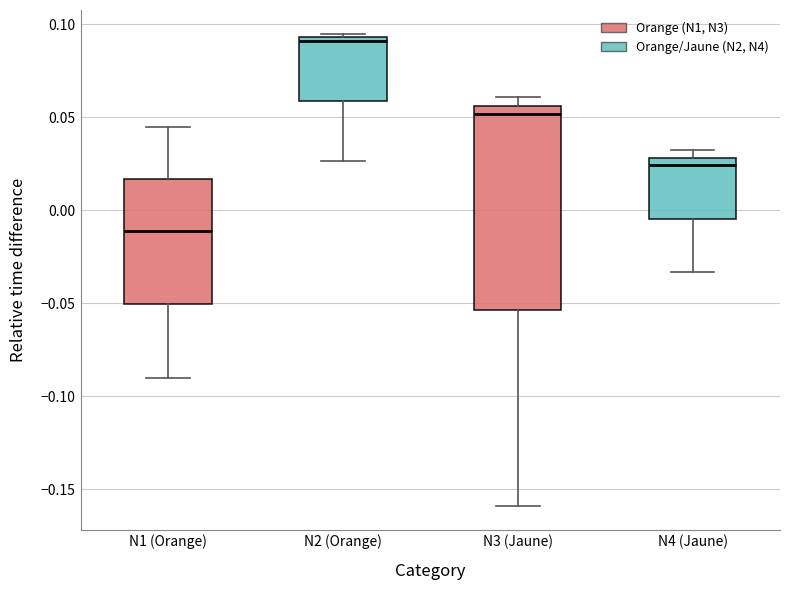

Comparing the boxes themselves (not the whiskers), which one is the tallest?

N3 (Jaune)